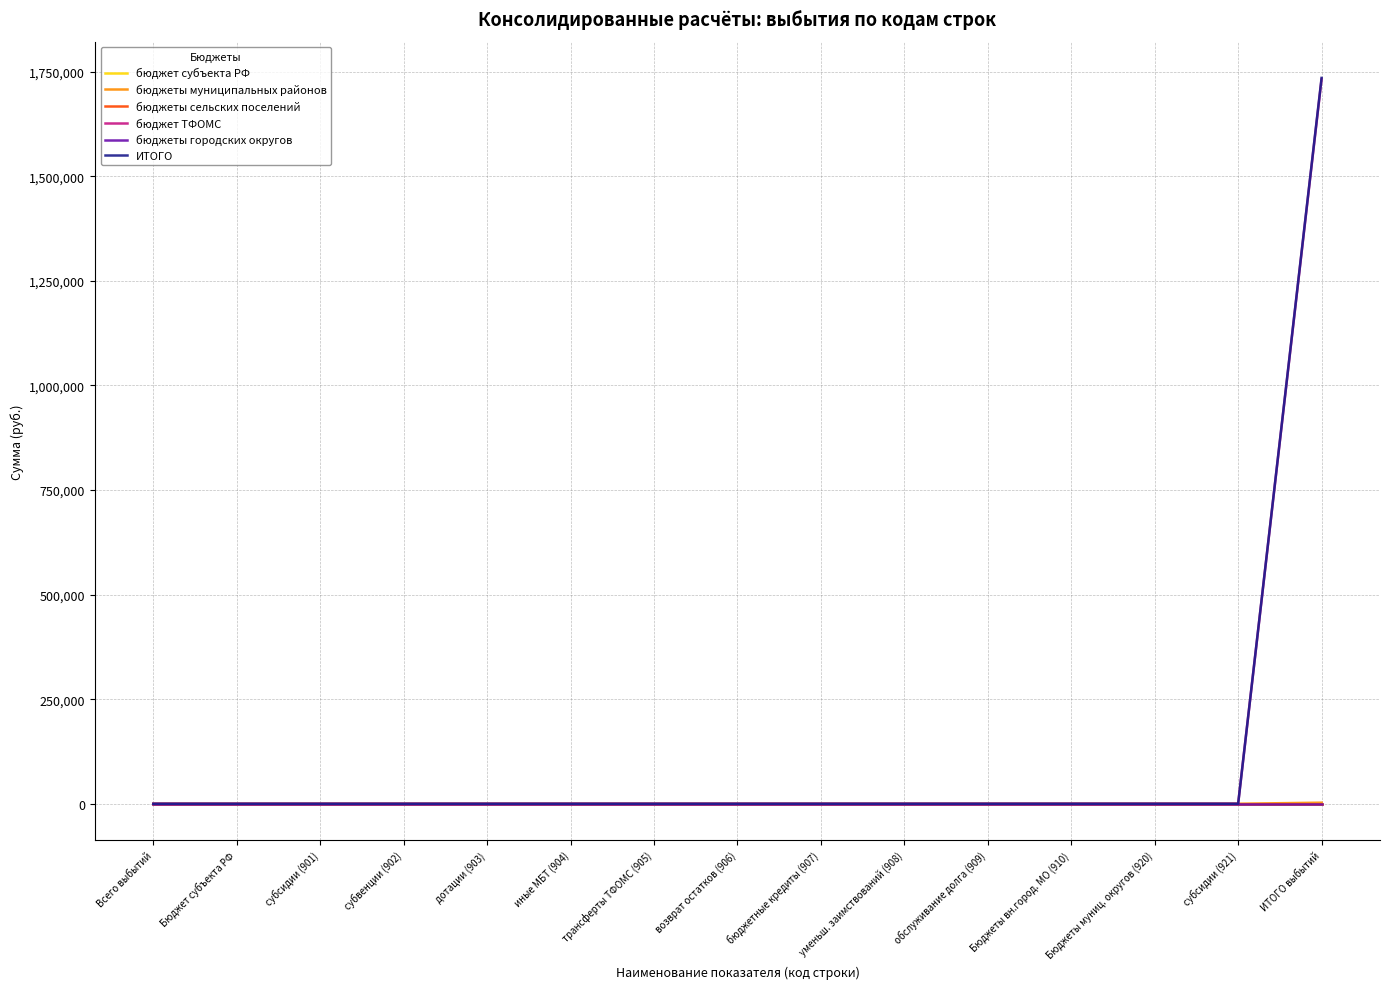

Reading left to right, what are all the values shown in this chart?

бюджет субъекта РФ: 0.0	0.0	0.0	0.0	0.0	0.0	0.0	0.0	0.0	0.0	0.0	0.0	0.0	0.0	0.0
бюджеты муниципальных районов: 0.0	0.0	0.0	0.0	0.0	0.0	0.0	0.0	0.0	0.0	0.0	0.0	0.0	0.0	2500.0
бюджеты сельских поселений: 0.0	0.0	0.0	0.0	0.0	0.0	0.0	0.0	0.0	0.0	0.0	0.0	0.0	0.0	0.0
бюджет ТФОМС: 0.0	0.0	0.0	0.0	0.0	0.0	0.0	0.0	0.0	0.0	0.0	0.0	0.0	0.0	1732473.5
бюджеты городских округов: 0.0	0.0	0.0	0.0	0.0	0.0	0.0	0.0	0.0	0.0	0.0	0.0	0.0	0.0	0.0
ИТОГО: 0.0	0.0	0.0	0.0	0.0	0.0	0.0	0.0	0.0	0.0	0.0	0.0	0.0	0.0	1734973.5